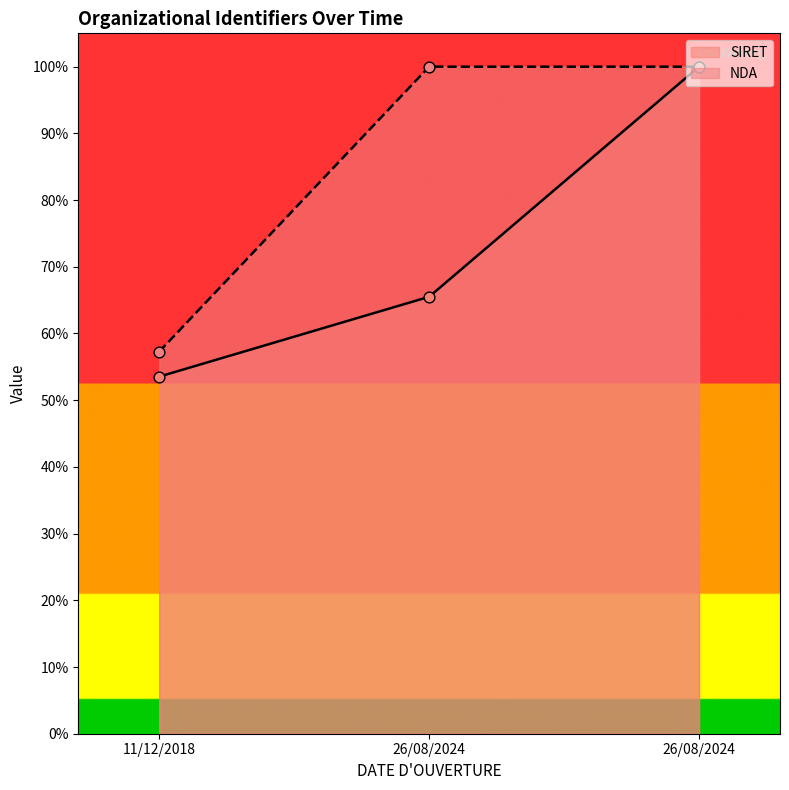

Which series has the largest total across all categories?

NDA